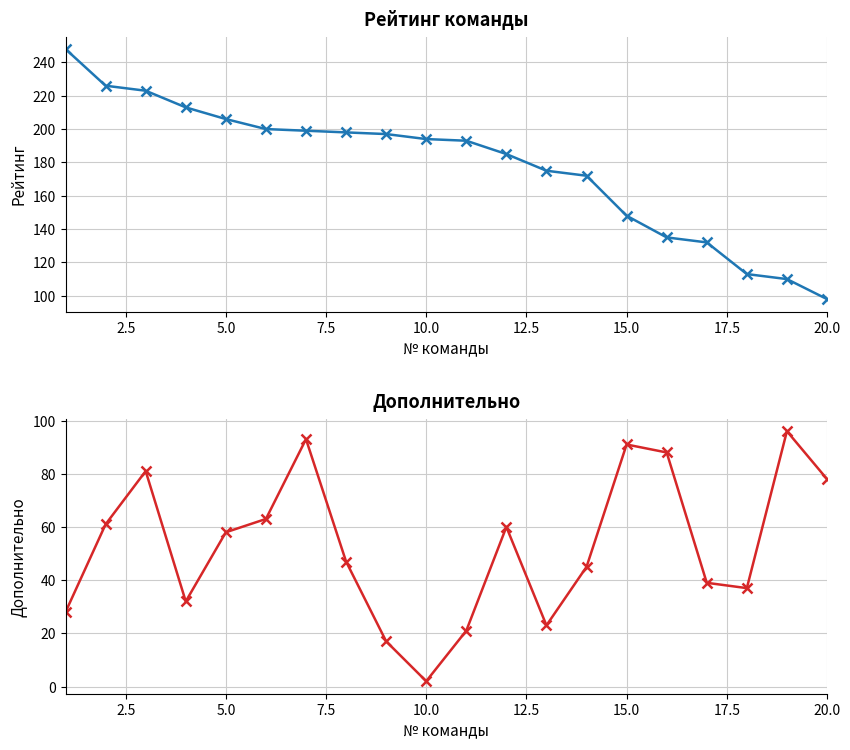

Reading left to right, list all the values displayed in this chart.

Рейтинг команды: 248	226	223	213	206	200	199	198	197	194	193	185	175	172	148	135	132	113	110	98
Дополнительно: 28	61	81	32	58	63	93	47	17	2	21	60	23	45	91	88	39	37	96	78